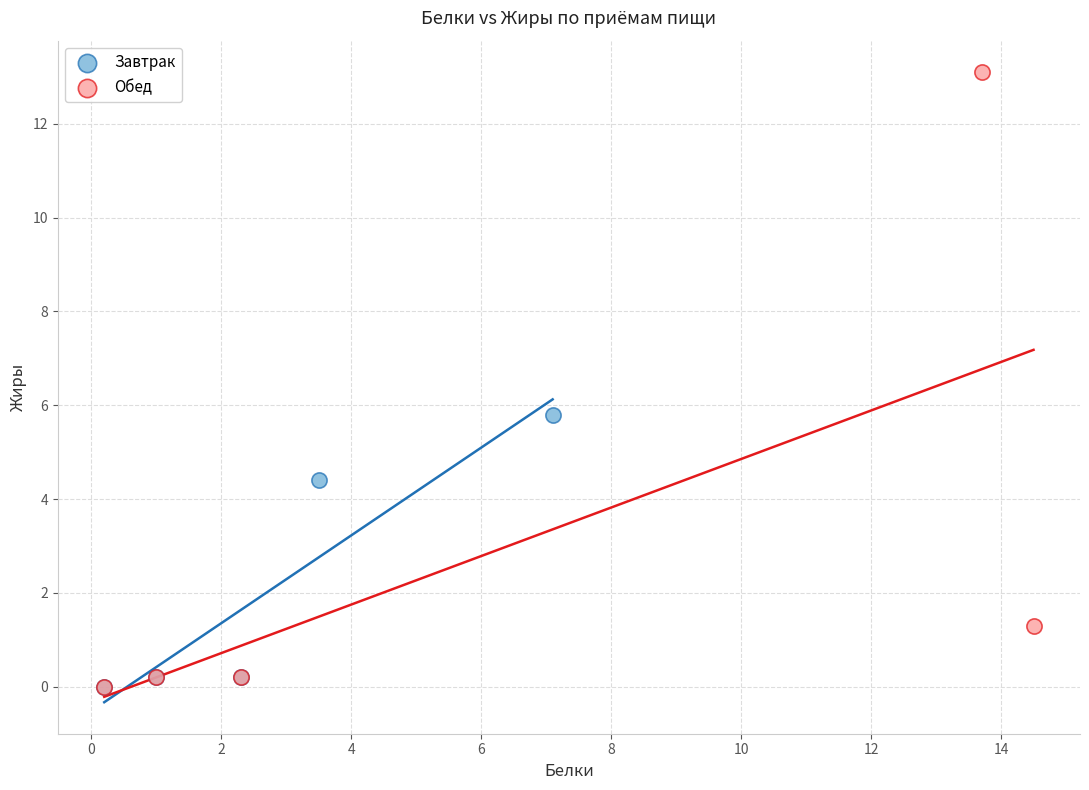

Which series has the largest Y range (max minus min)?

Обед